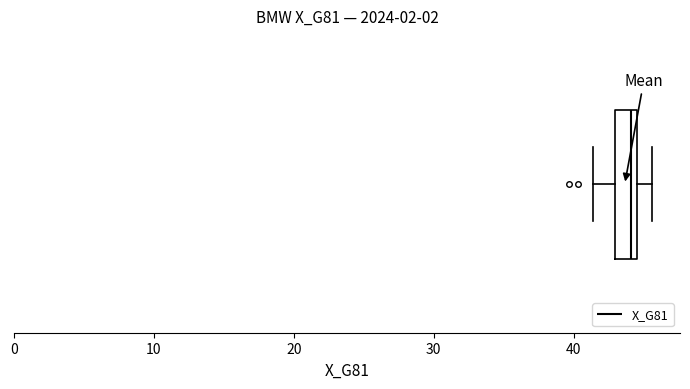

Where is the right edge of the box on the x-axis? The values are not printed on the chart, so give them approximately, as read against the axis.

45